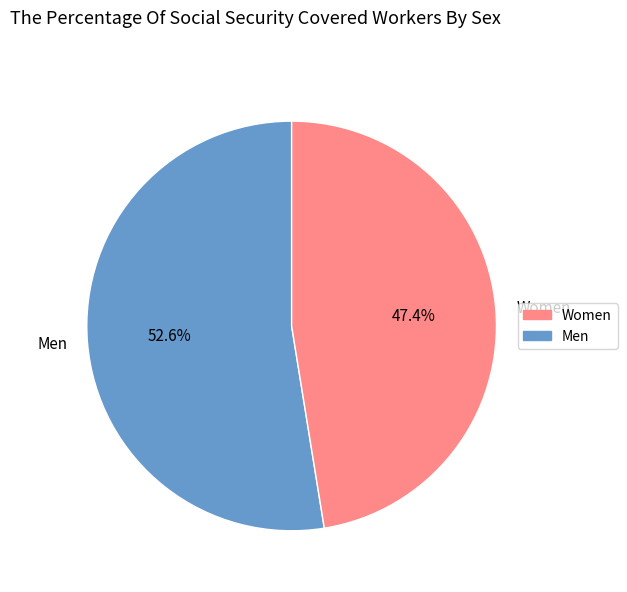

To the nearest percent, what is the difference between the largest and smallest slice percentages?

5%